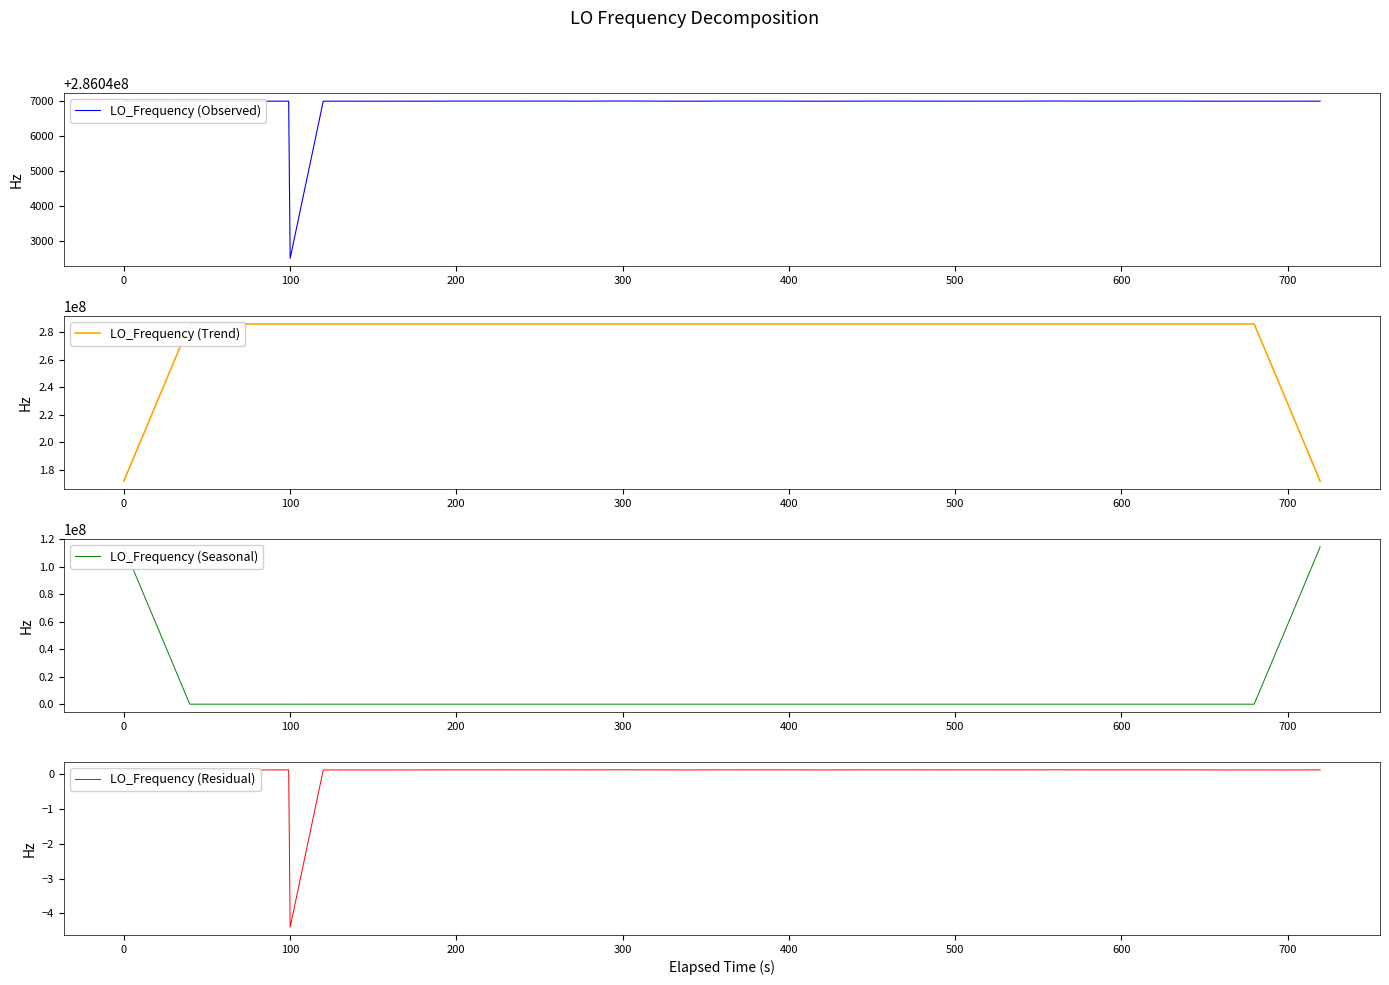

What is the maximum value for LO_Frequency (Observed)?

286047002.8